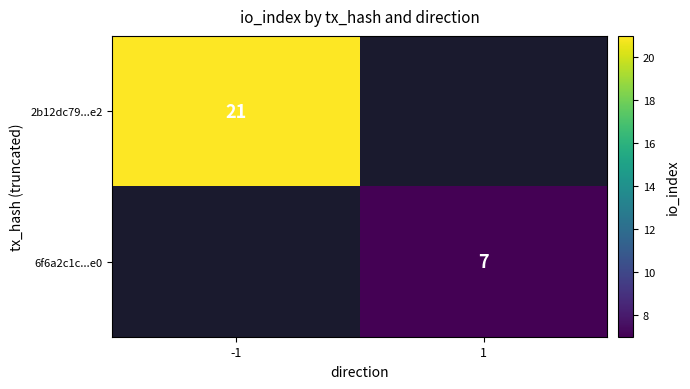

The value of 6f6a2c1c...e0 at 1 is 7. True or false?

True